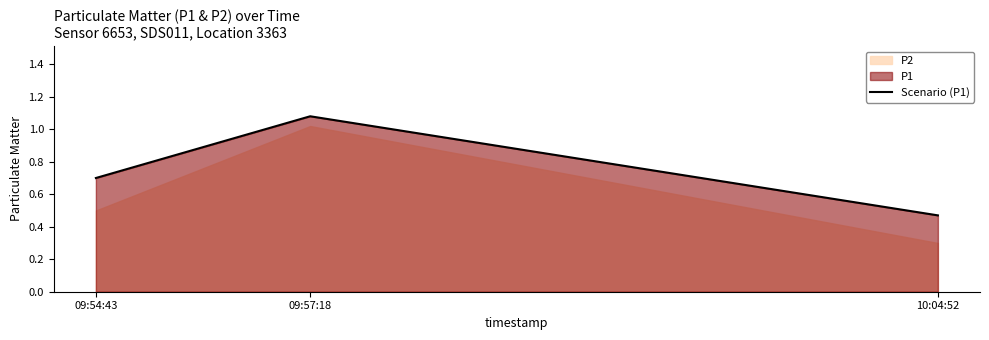

What is the minimum value shown in the chart?

0.5